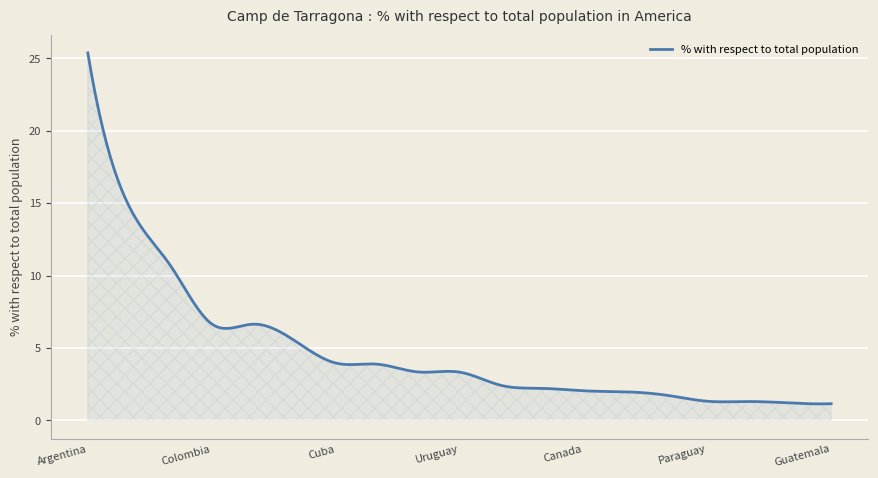

What is the smallest value displayed?

1.1